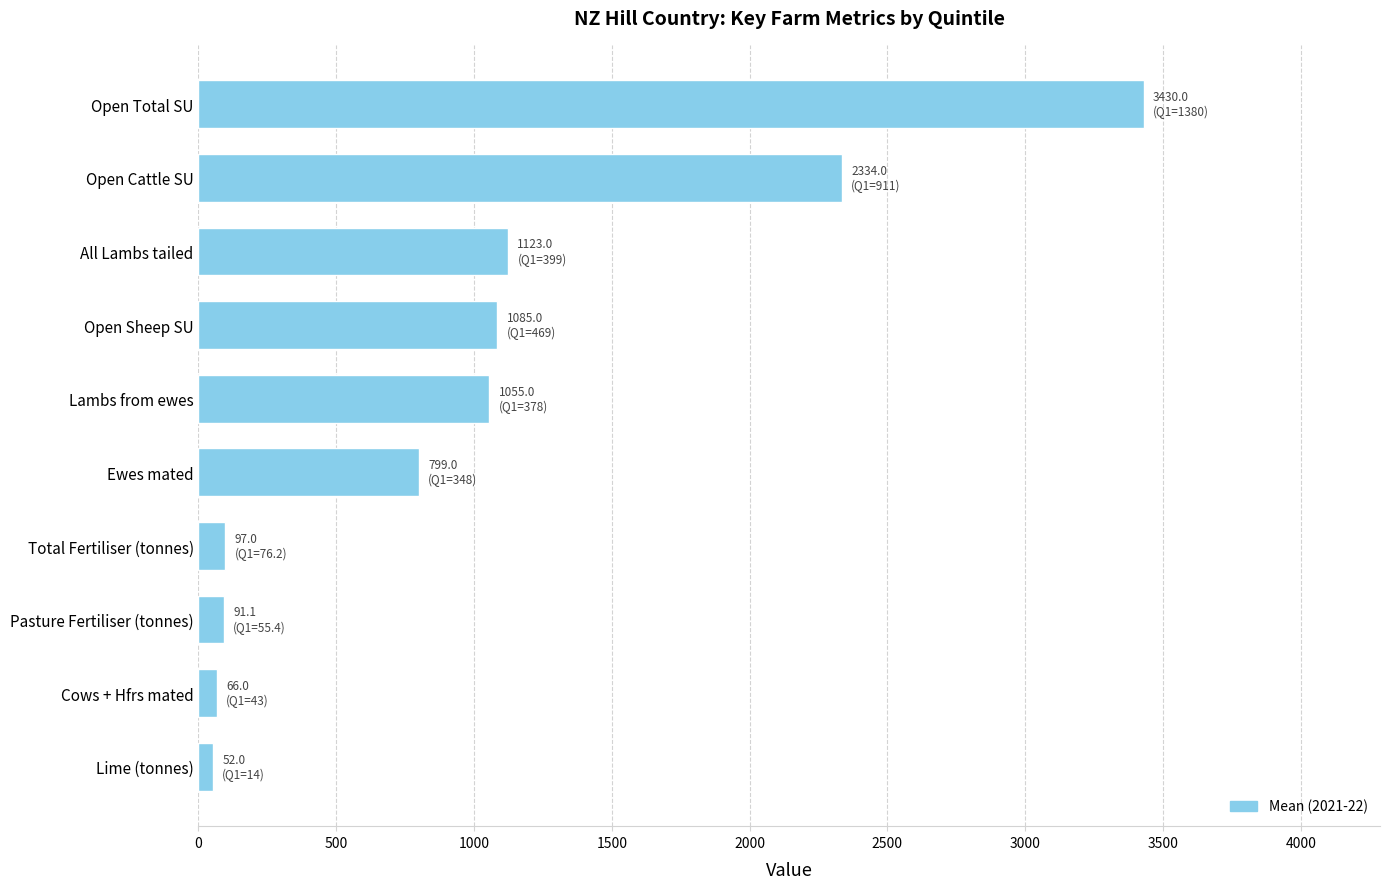

What is the change in value from Pasture Fertiliser (tonnes) to Open Cattle SU?

+2242.9